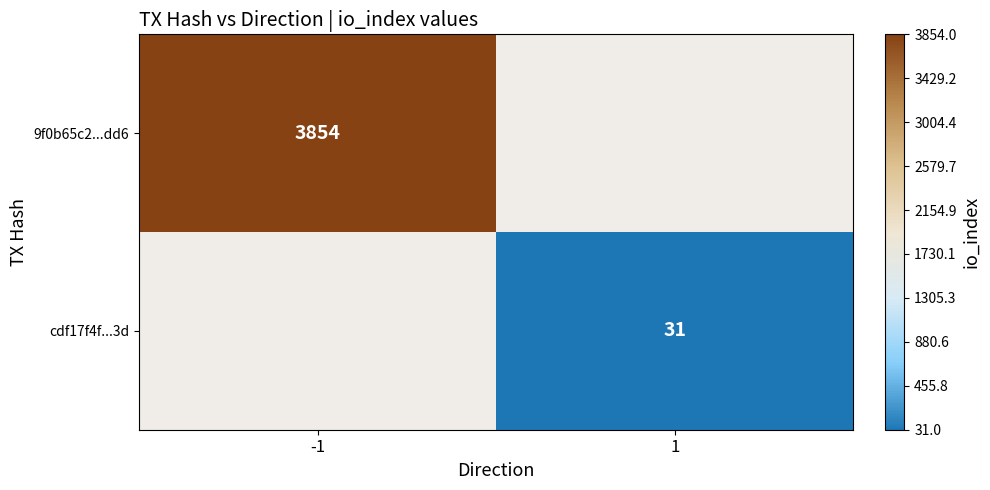

Is it true that 9f0b65c2...dd6 equals 5650 at -1?

False